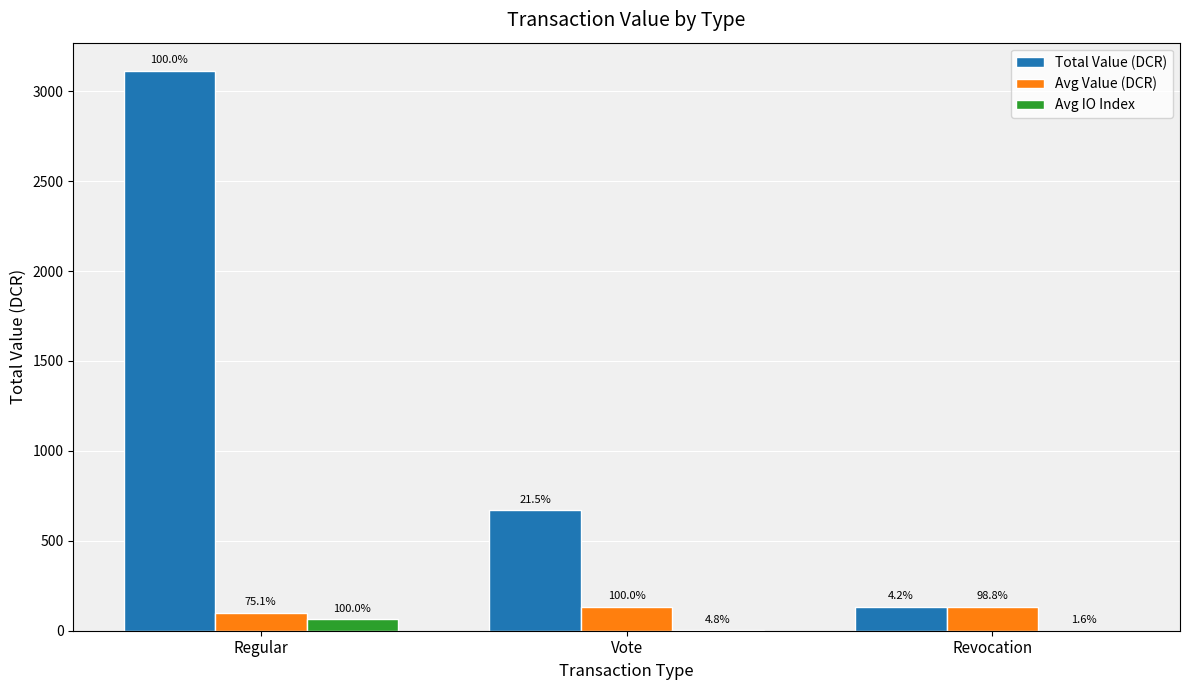

What is the difference between the Avg IO Index values at Vote and Revocation?

2.0